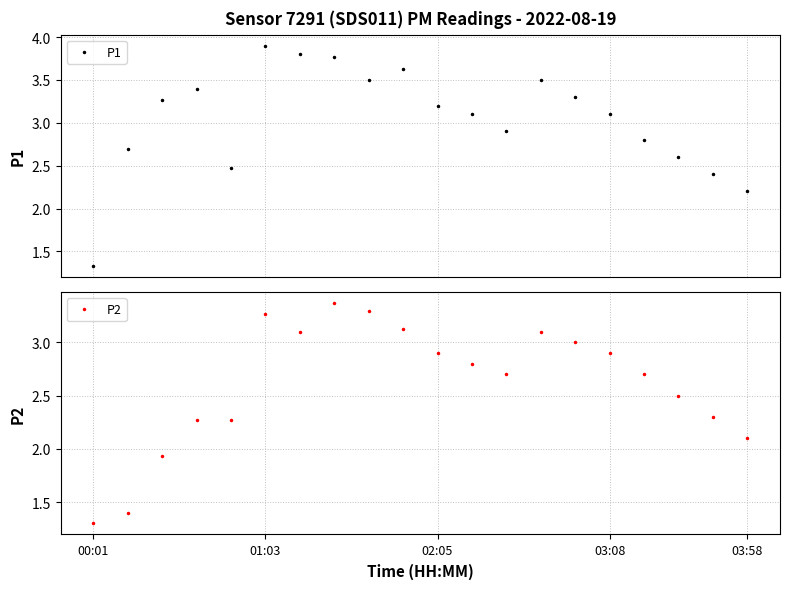

What is the maximum value for P1?

3.9